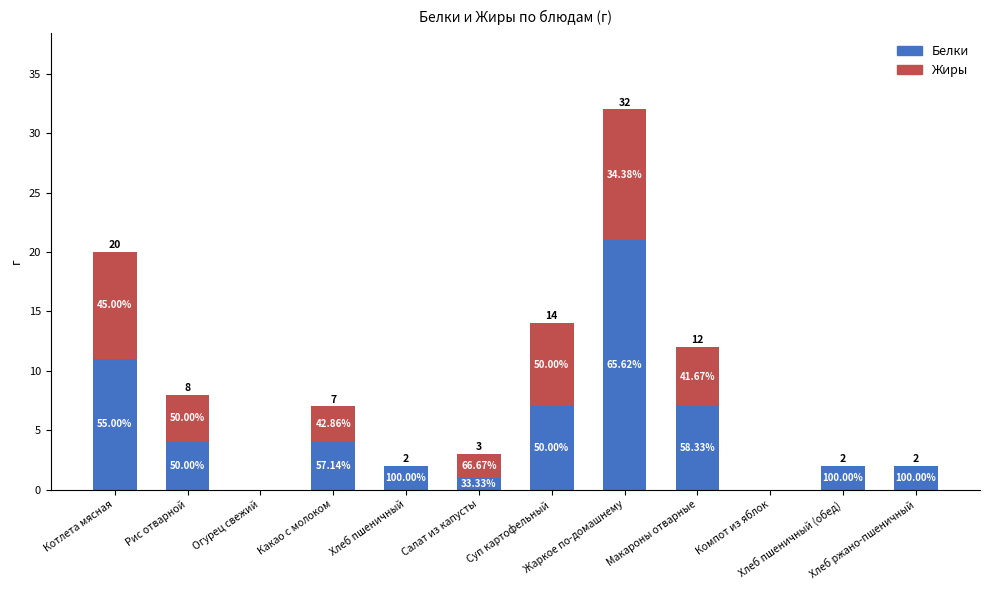

What are all the series names shown in the legend?

Белки, Жиры